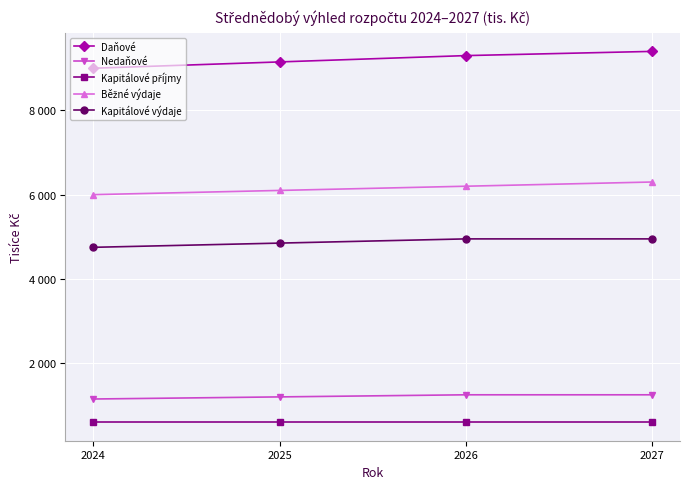

What is the difference between the maximum and minimum values in the Daňové series?

400